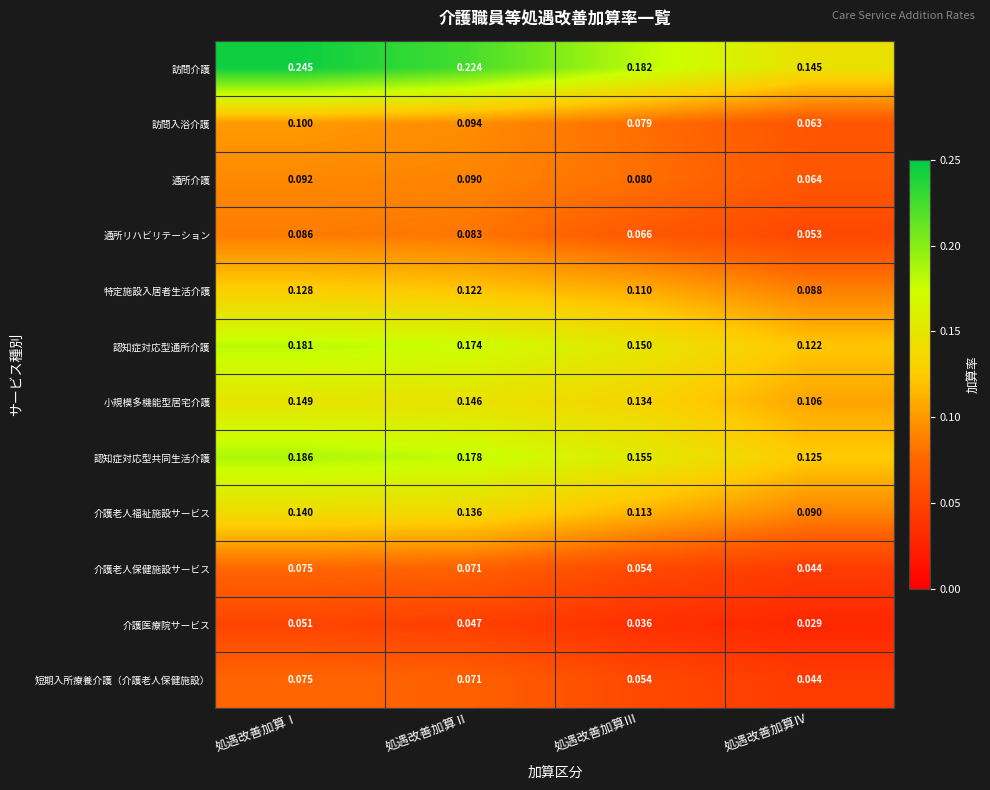

Which series has the largest total across all categories?

訪問介護